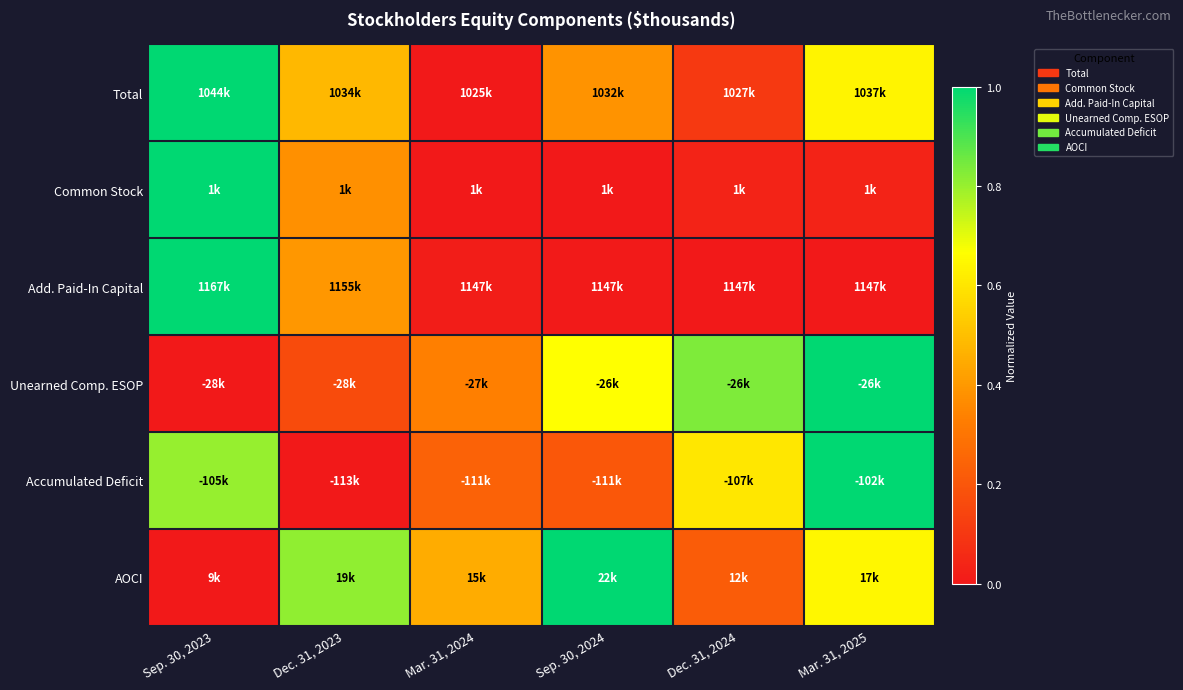

At how many categories does at least one series exceed 0?

6